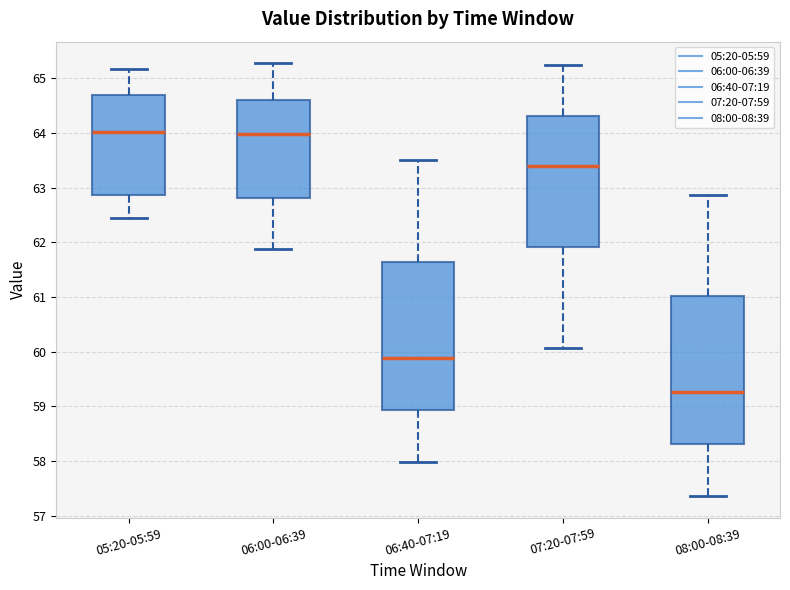

Reading left to right, transcribe this box plot: for each box, give where its median line is, the range the box spans, and where its two whiskers end, as read against the y-axis. The values are not printed on the chart, so give them approximately, as read against the axis.

05:20-05:59: median 64.0, box 62.9 to 64.7, whiskers 62.5 to 65.2
06:00-06:39: median 64.0, box 62.8 to 64.6, whiskers 61.9 to 65.3
06:40-07:19: median 59.9, box 58.9 to 61.6, whiskers 58.0 to 63.5
07:20-07:59: median 63.4, box 61.9 to 64.3, whiskers 60.1 to 65.2
08:00-08:39: median 59.3, box 58.3 to 61.0, whiskers 57.4 to 62.9